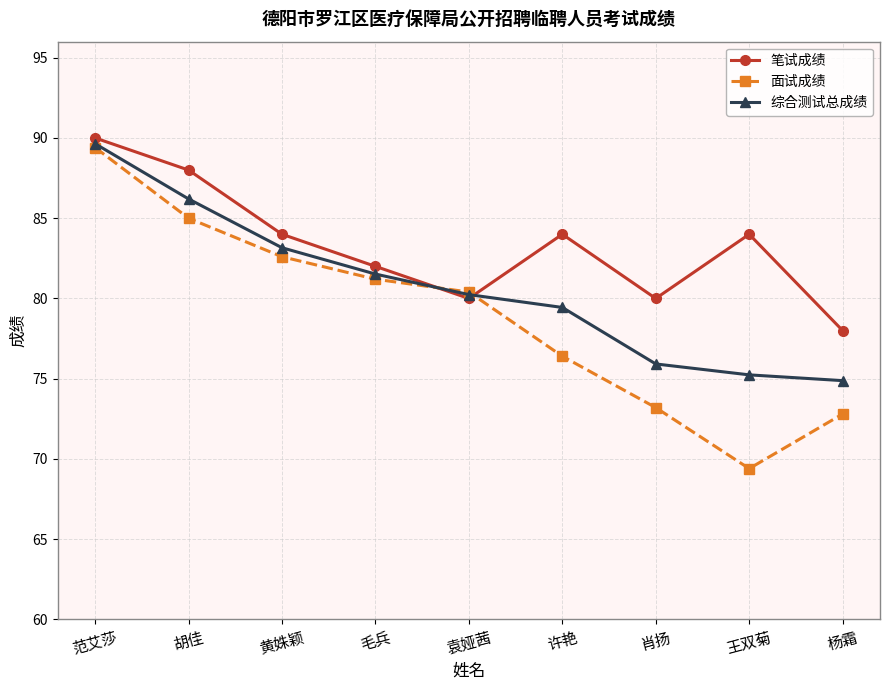

List the series in order of their overall mean, lowest first.

面试成绩, 综合测试总成绩, 笔试成绩